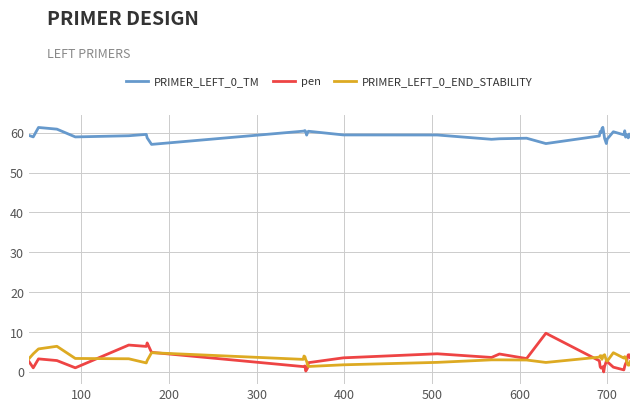

In pen, how many points are higher than both neighbors (excluding endpoints)?

10